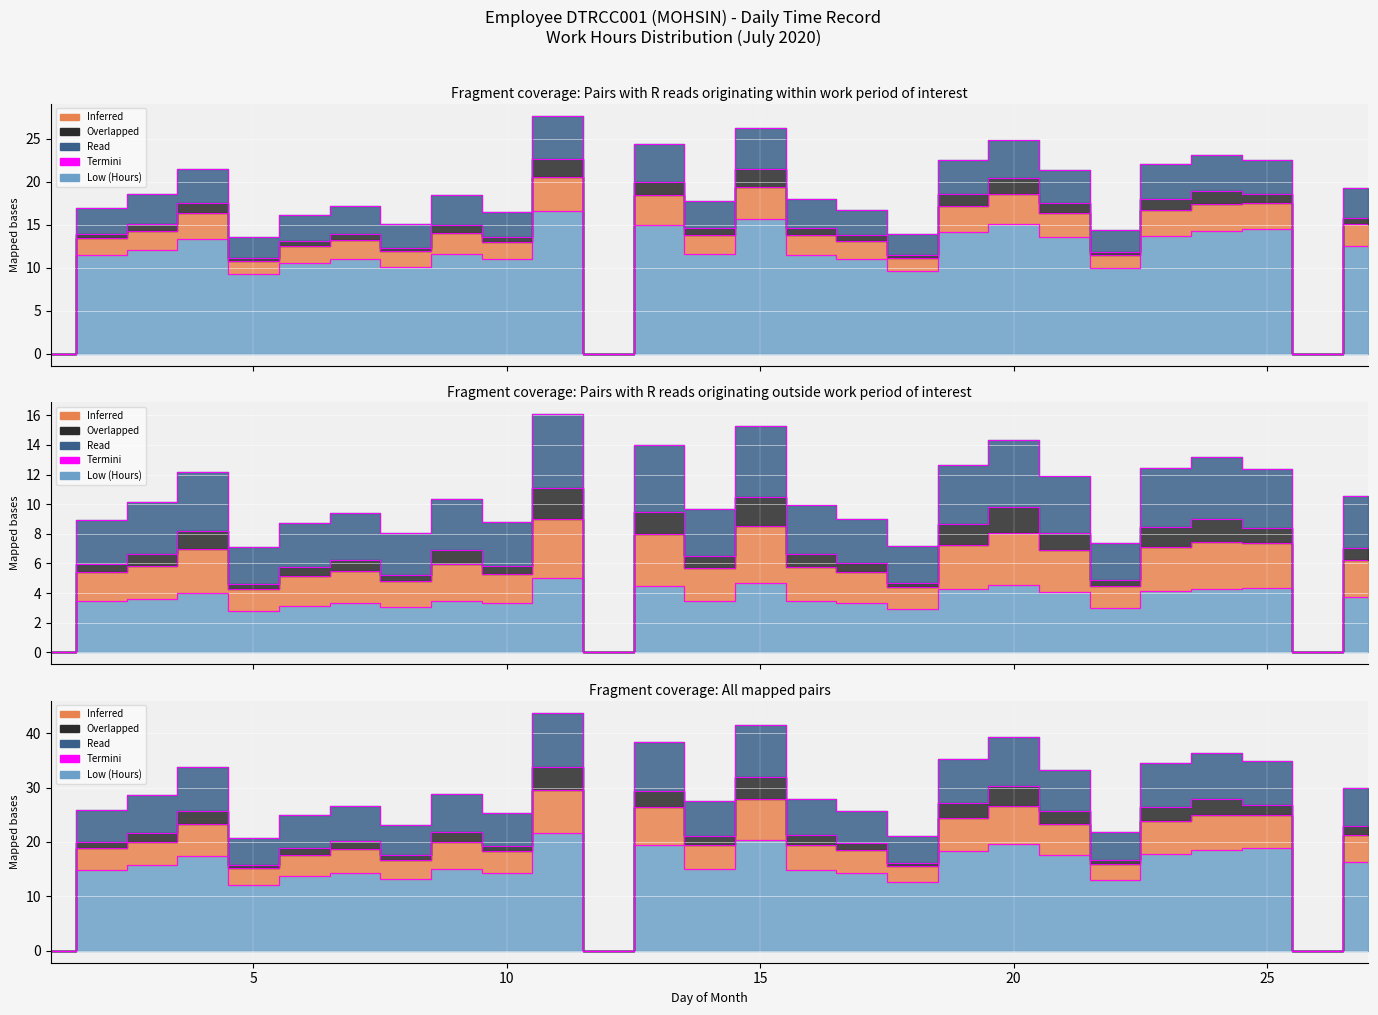

What is the maximum value for Read?

27.7